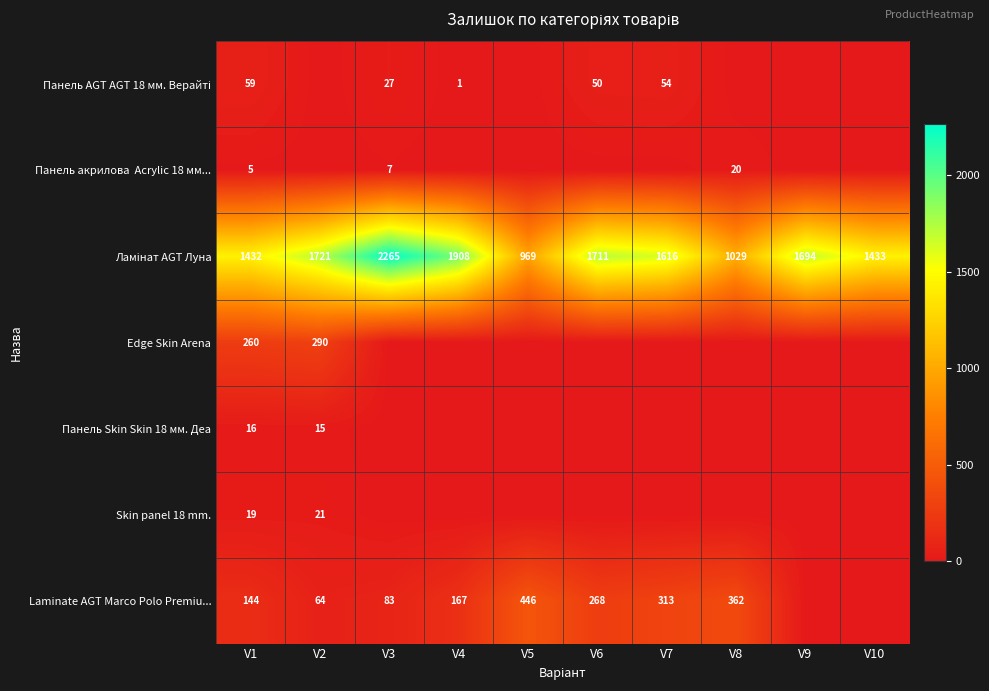

How many data points in Панель акрилова Acrylic 18 мм... are above 0?

3